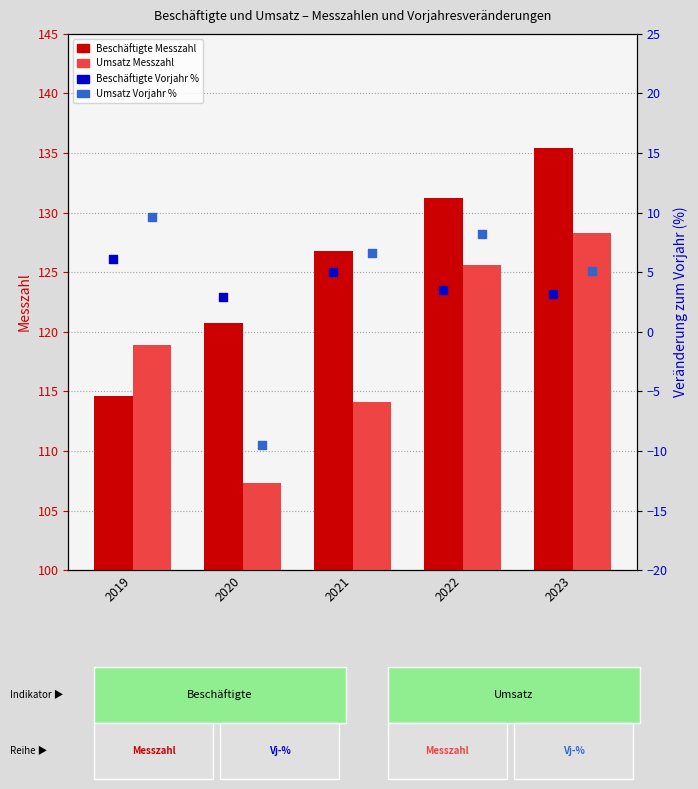

Which series contains the highest Y value?

Beschäftigte Messzahl